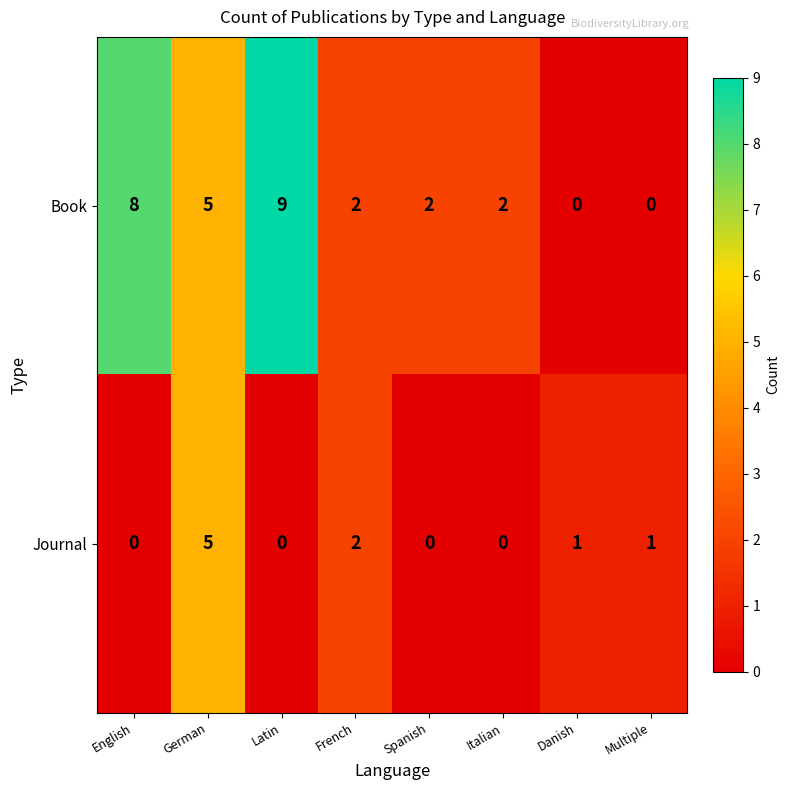

Rank the series by their average value, from highest to lowest.

Book, Journal